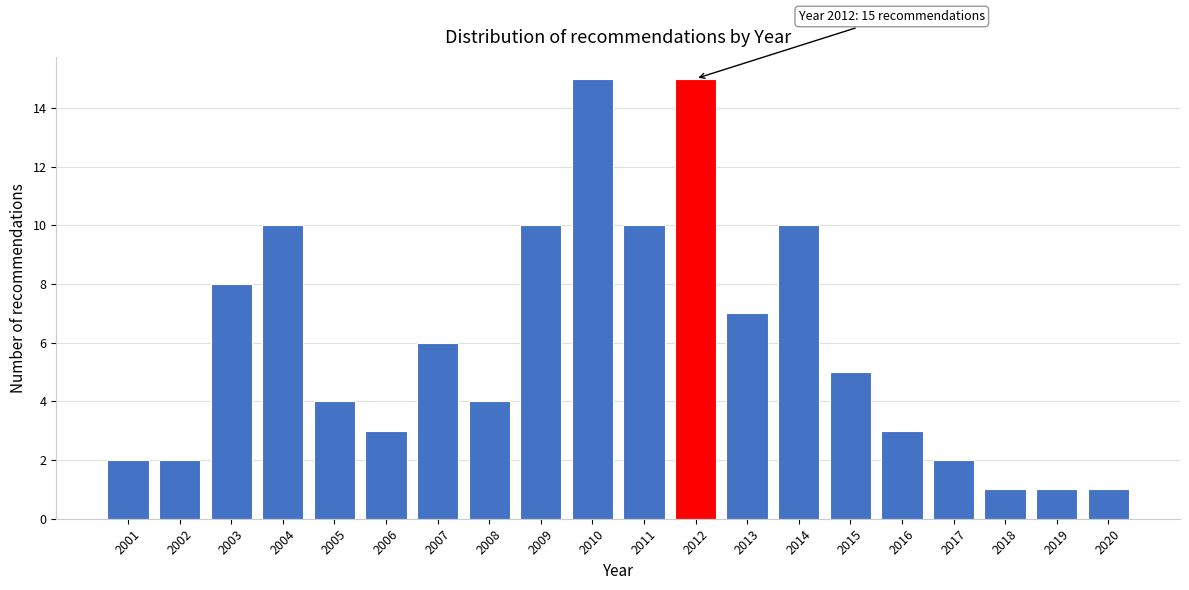

Reading left to right, list all the values displayed in this chart.

2001=2	2002=2	2003=8	2004=10	2005=4	2006=3	2007=6	2008=4	2009=10	2010=15	2011=10	2012=15	2013=7	2014=10	2015=5	2016=3	2017=2	2018=1	2019=1	2020=1